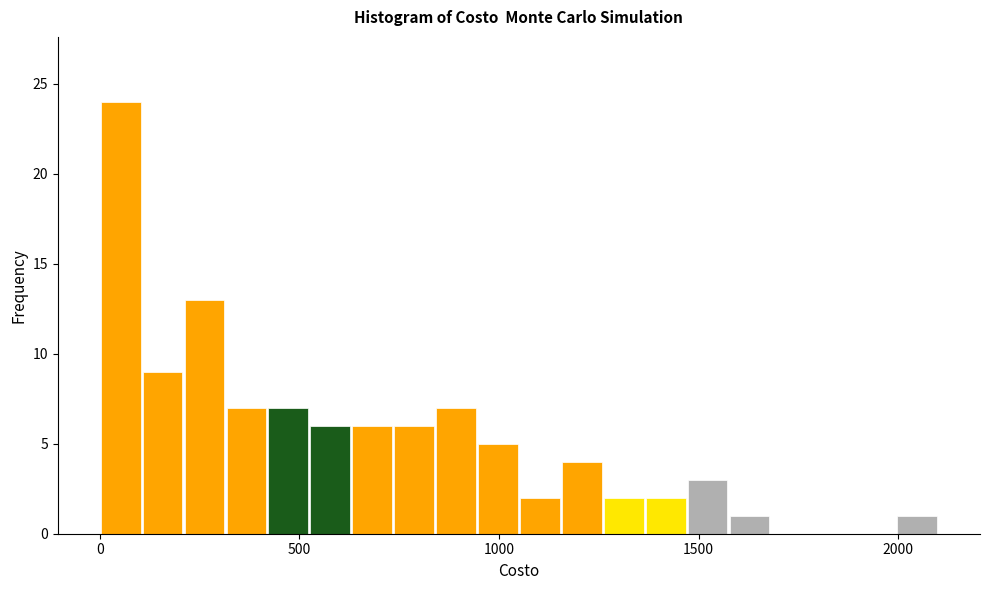

Around what value on the x-axis is the tallest bar? Give the approximate position of its centre, as read against the axis.

50